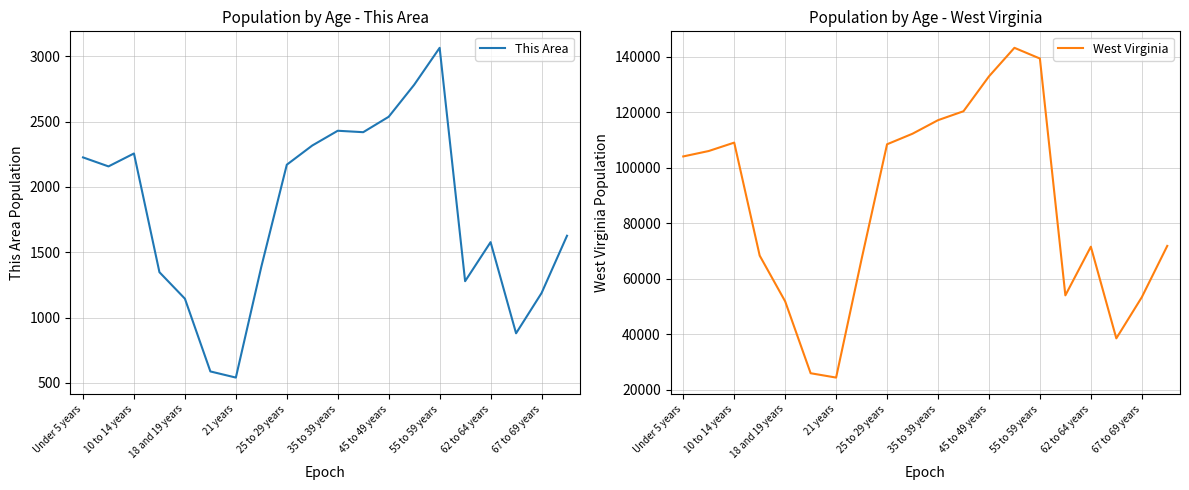

What is the value of the This Area point at the 3rd from the left?

2256